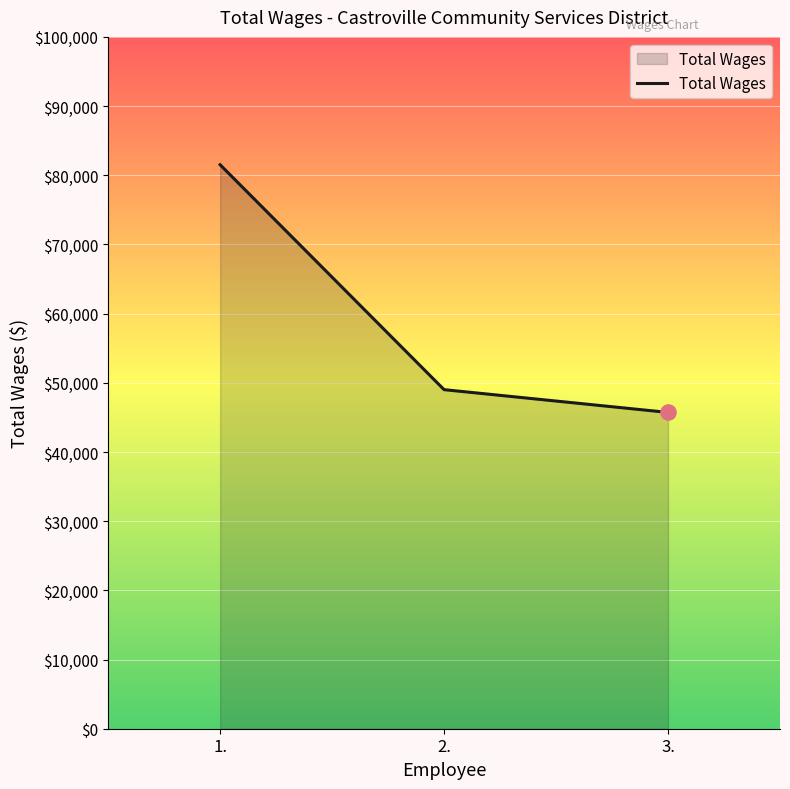

Approximately how many times larger is the value at 1. compared to 3.?

1.8